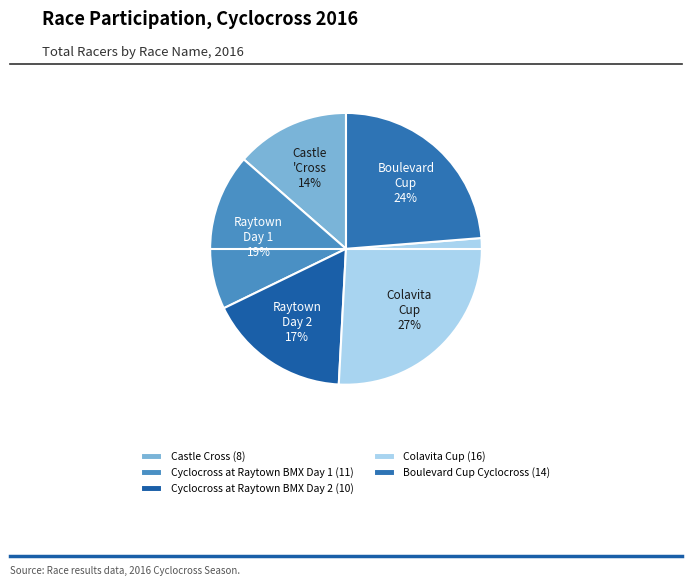

What percentage is the Boulevard Cup Cyclocross slice, to the nearest percent?

24%